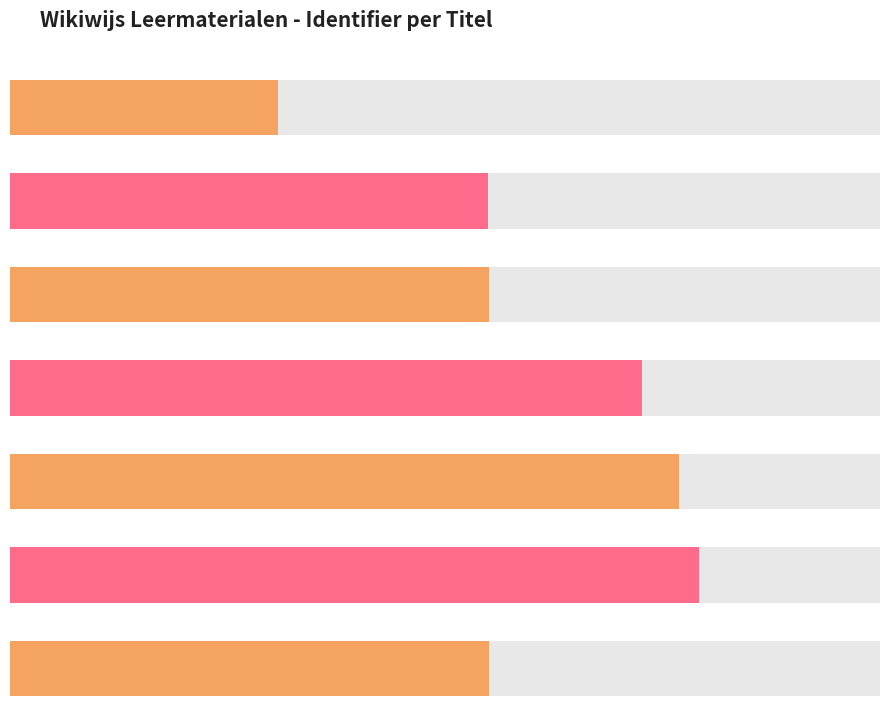

Approximately how many times larger is the value at Theorie compared to Afbeeldingen?

1.0